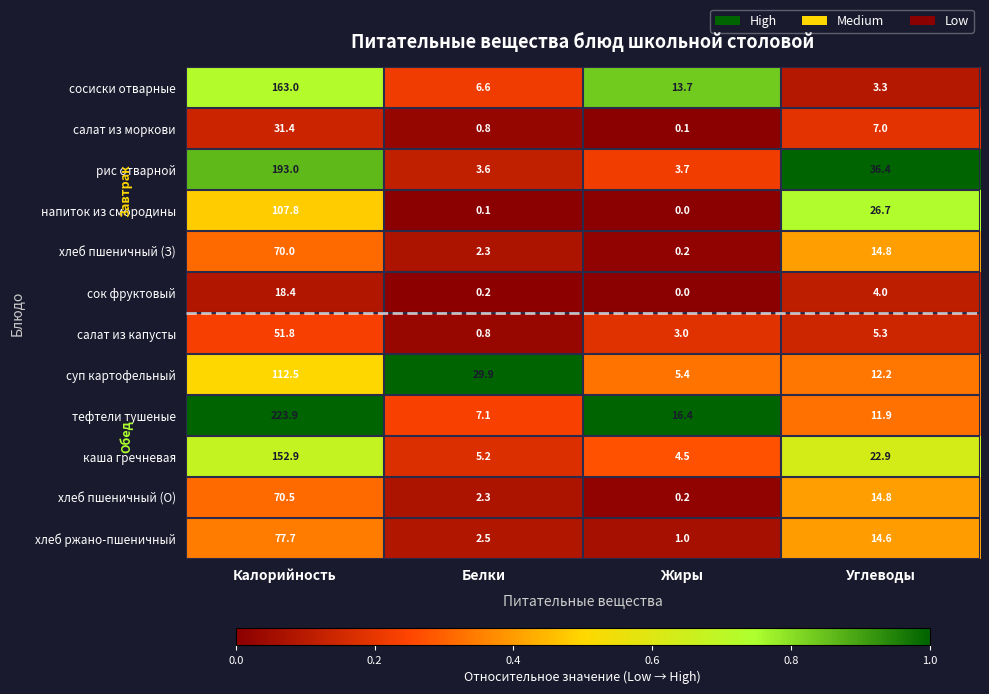

What is the difference between the second highest and minimum values in the сок фруктовый series?

4.0